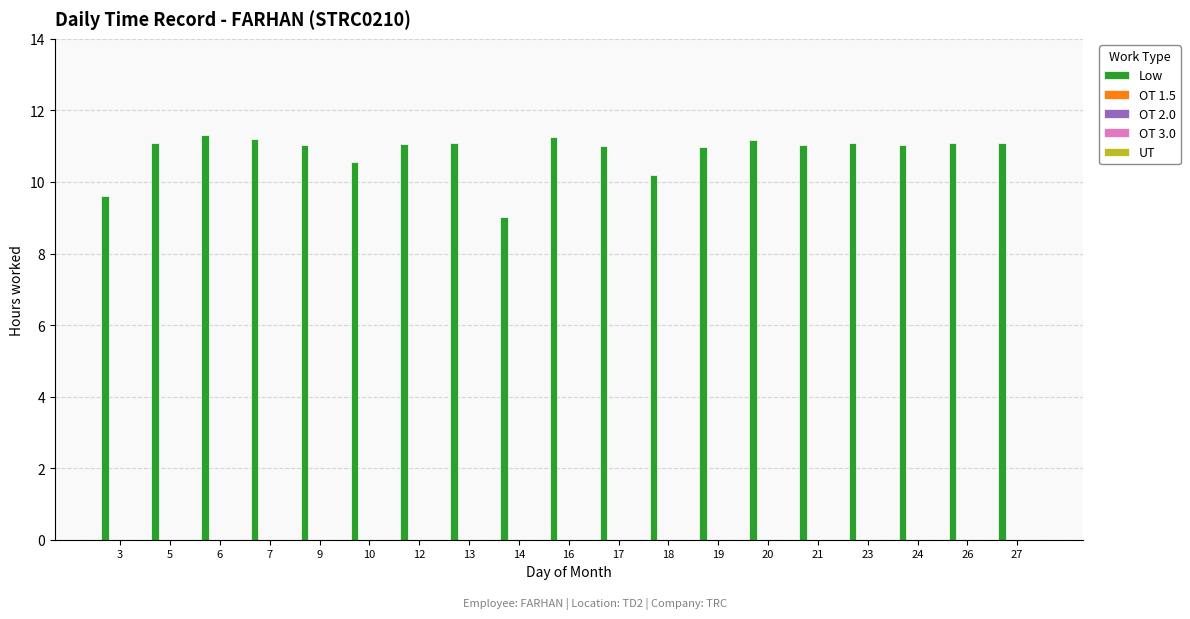

What is the average value?

10.8